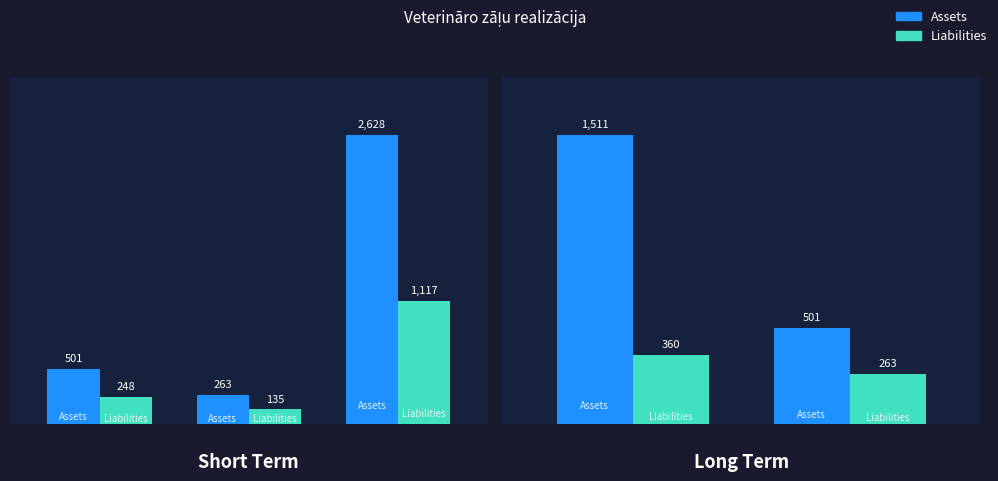

What is the lowest value of the Liabilities series?

135